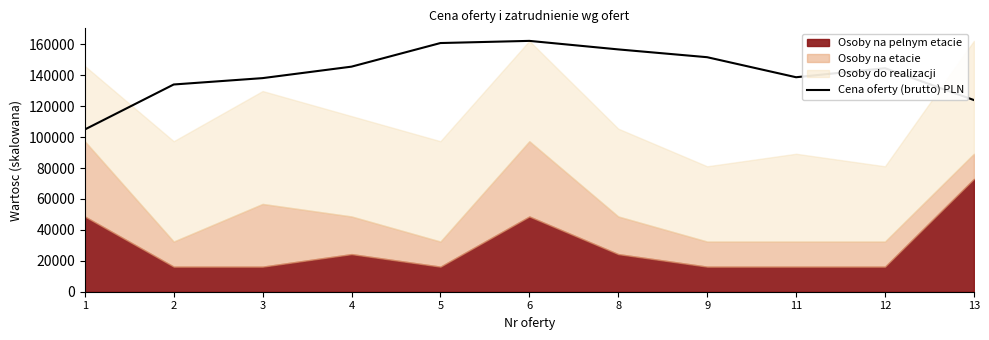

What is the difference between the maximum and minimum values?

57344.9